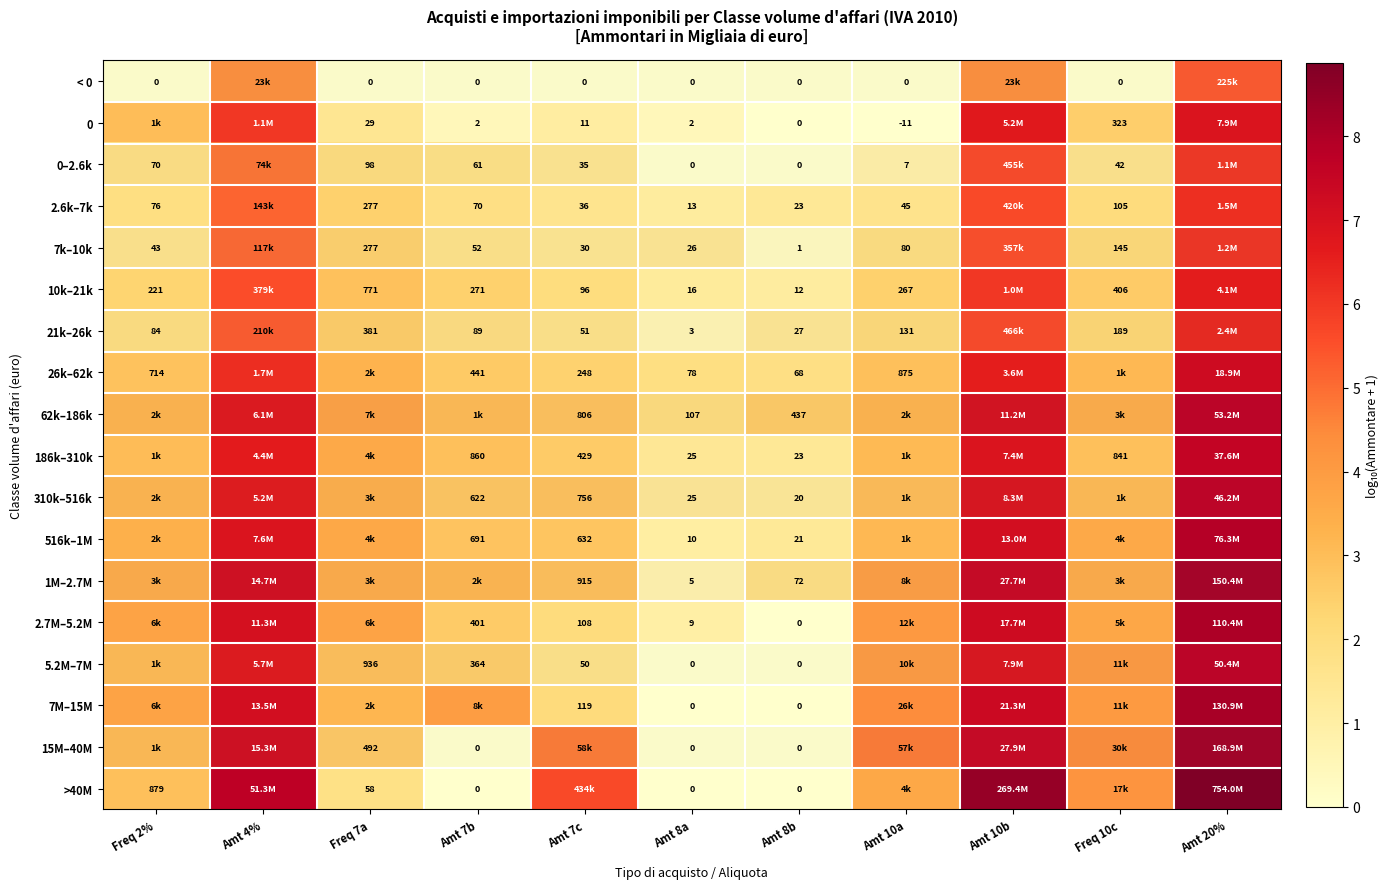

What is the difference between the maximum and second lowest values in the 186k–310k series?

6.2